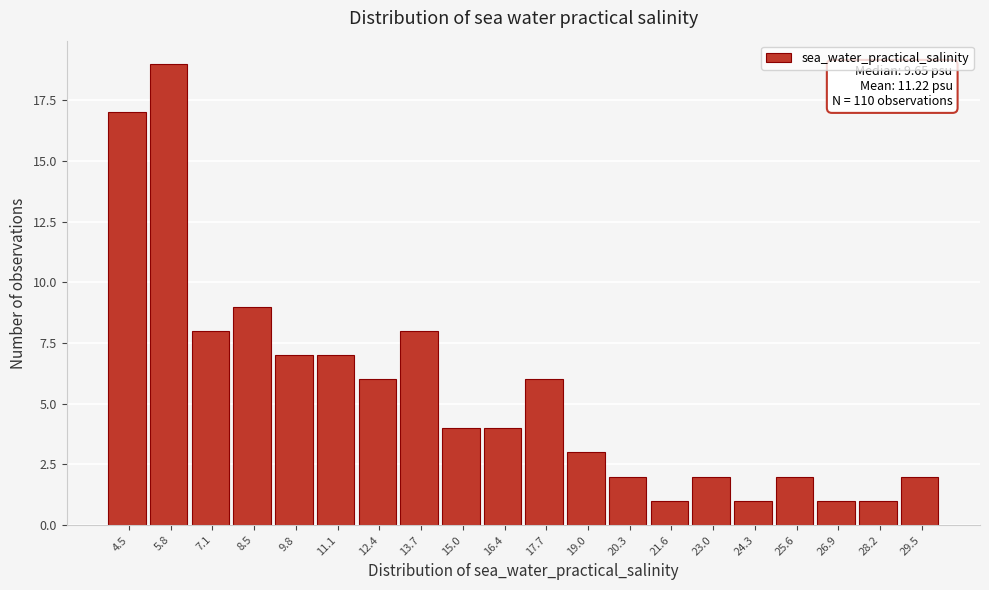

Over which range of the x-axis is the bar tallest?

5.2 to 6.4